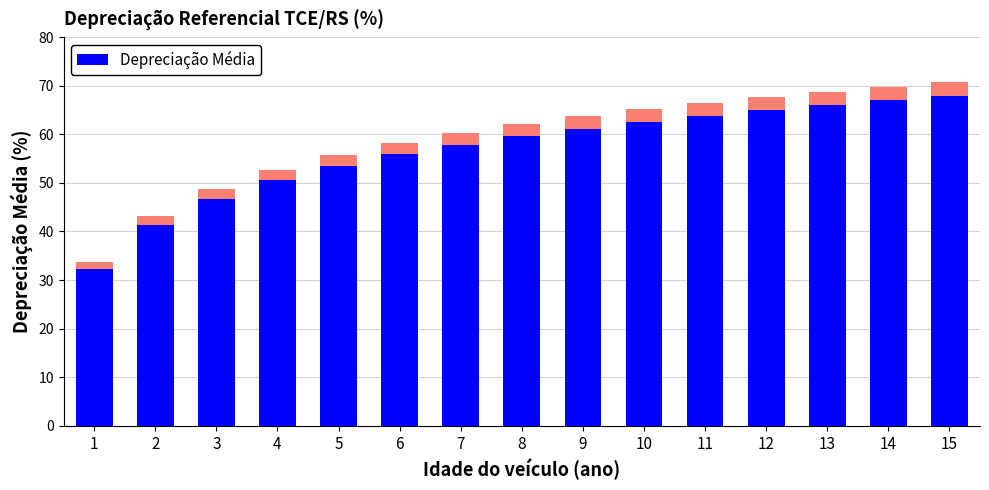

Reading left to right, transcribe all the data shown in this chart.

33.6	43.1	48.7	52.6	55.7	58.2	60.3	62.1	63.7	65.2	66.5	67.7	68.8	69.8	70.7